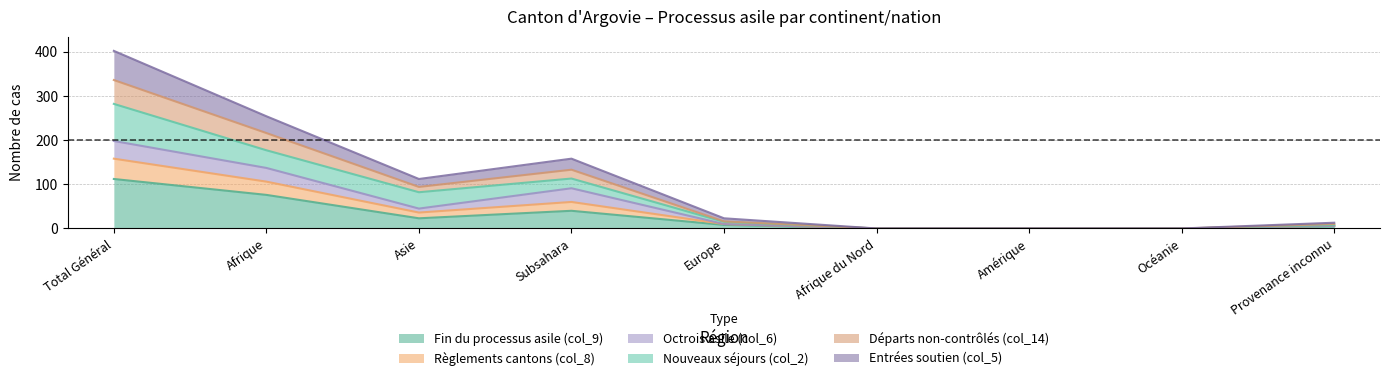

At which category is the sum across all series the highest?

Total Général